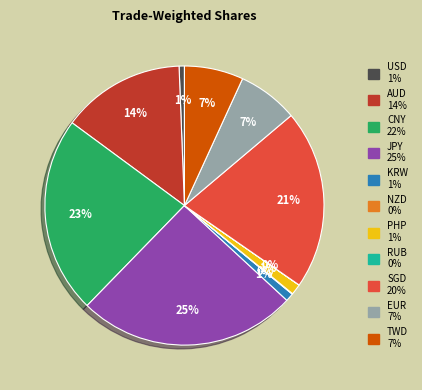

Do TWD and KRW together represent more than half of the pie?

No